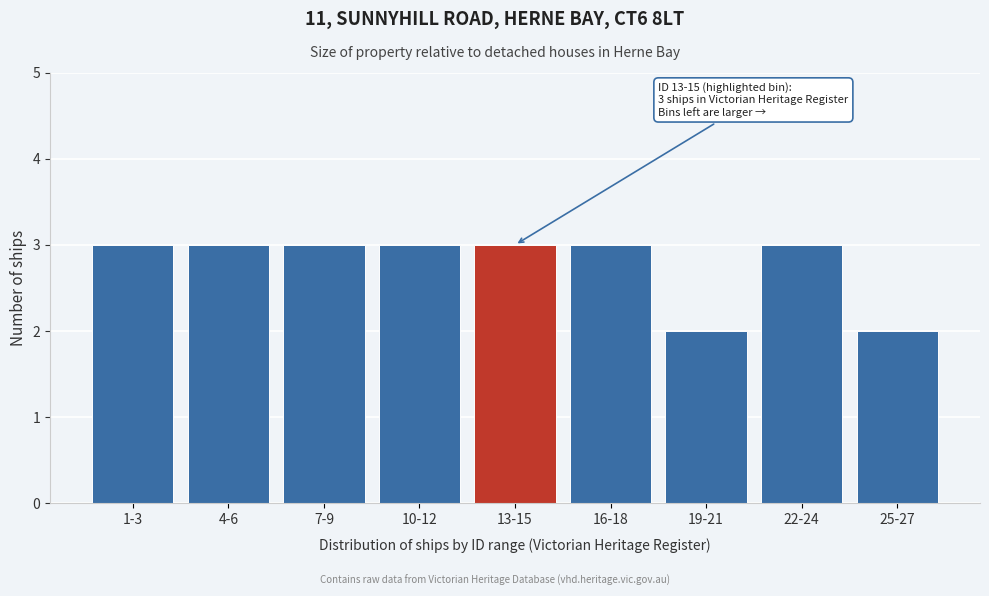

Reading right to left, transcribe all the data shown in this chart.

25-27=2	22-24=3	19-21=2	16-18=3	13-15=3	10-12=3	7-9=3	4-6=3	1-3=3